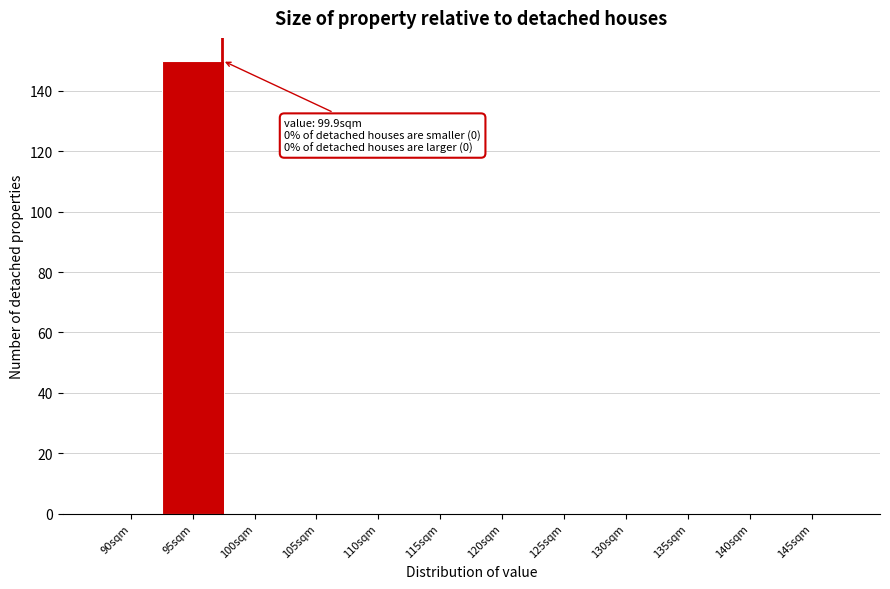

Reading left to right, transcribe all the data shown in this chart.

90sqm=0	95sqm=150	100sqm=0	105sqm=0	110sqm=0	115sqm=0	120sqm=0	125sqm=0	130sqm=0	135sqm=0	140sqm=0	145sqm=0